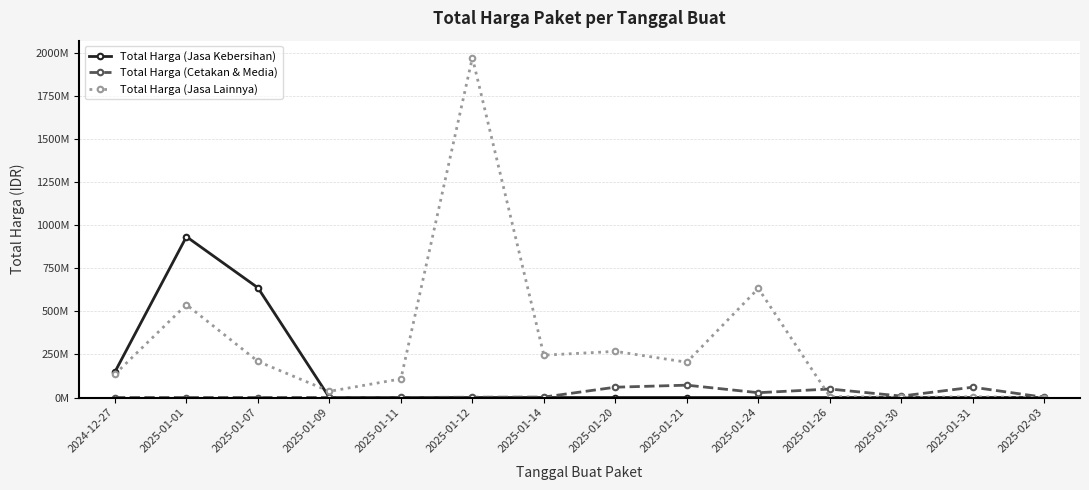

What are all the series names shown in the legend?

Total Harga (Jasa Kebersihan), Total Harga (Cetakan & Media), Total Harga (Jasa Lainnya)